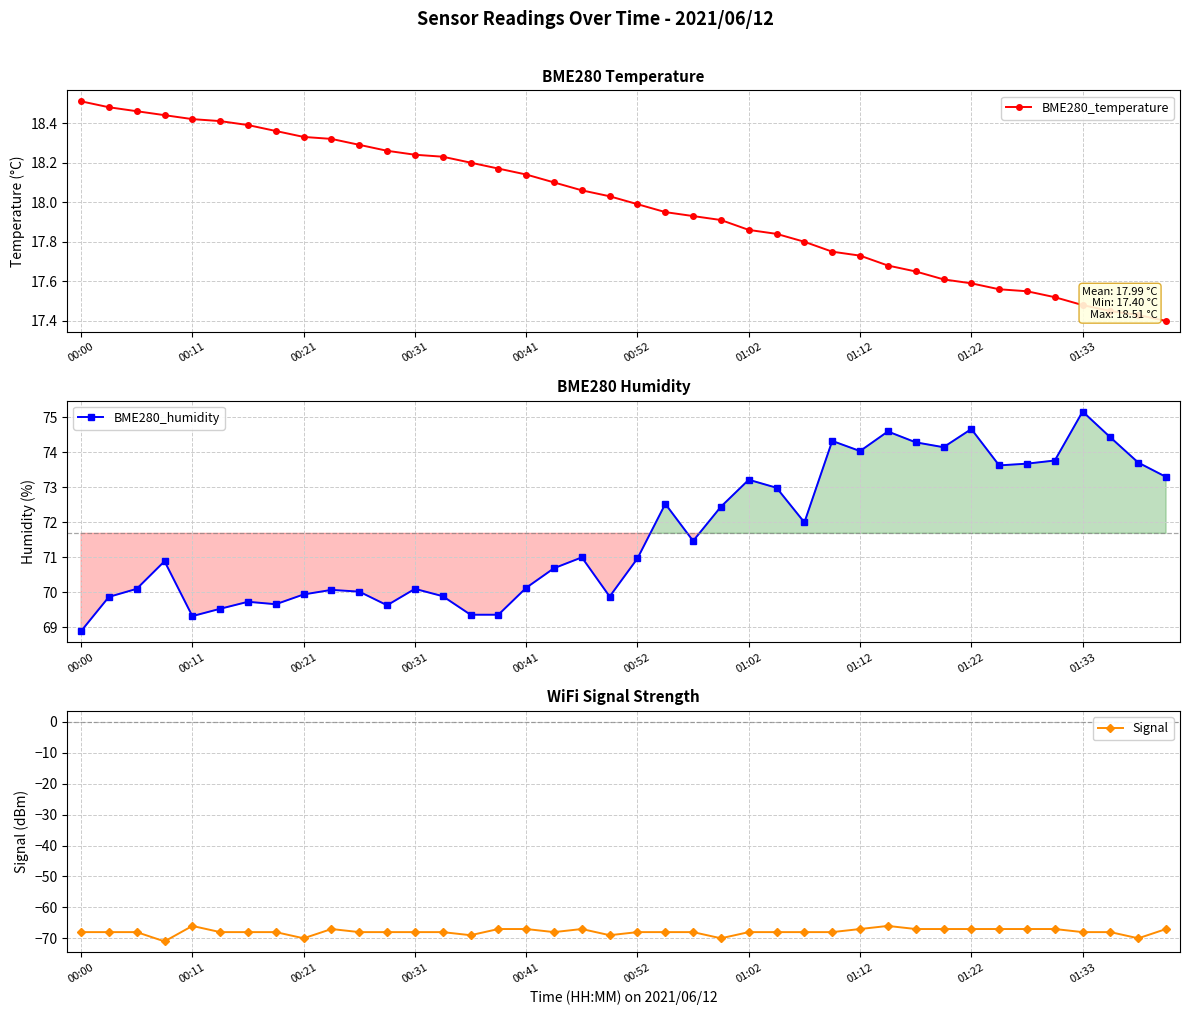

Where is the first local minimum for BME280_humidity?

00:11